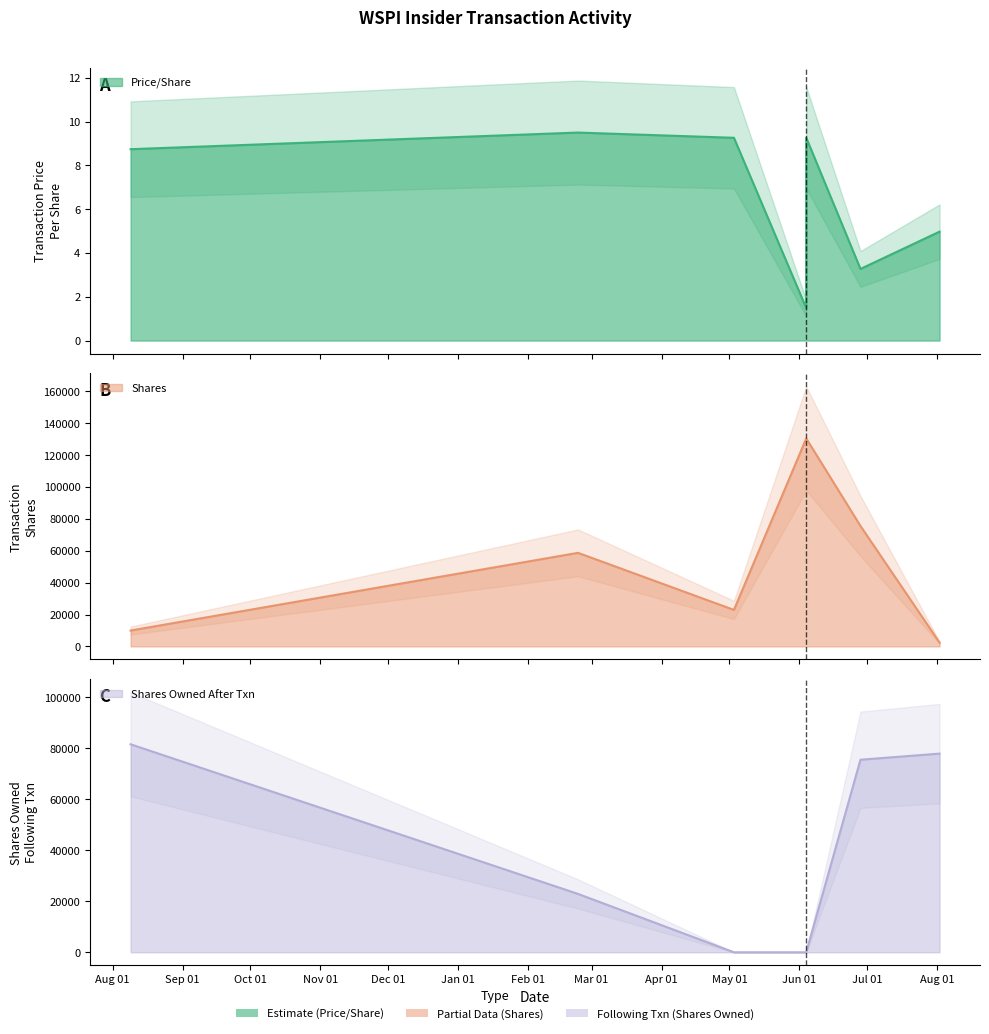

At which label does sharesOwnedFollowingTransaction first exceed 22903?

2006-08-09